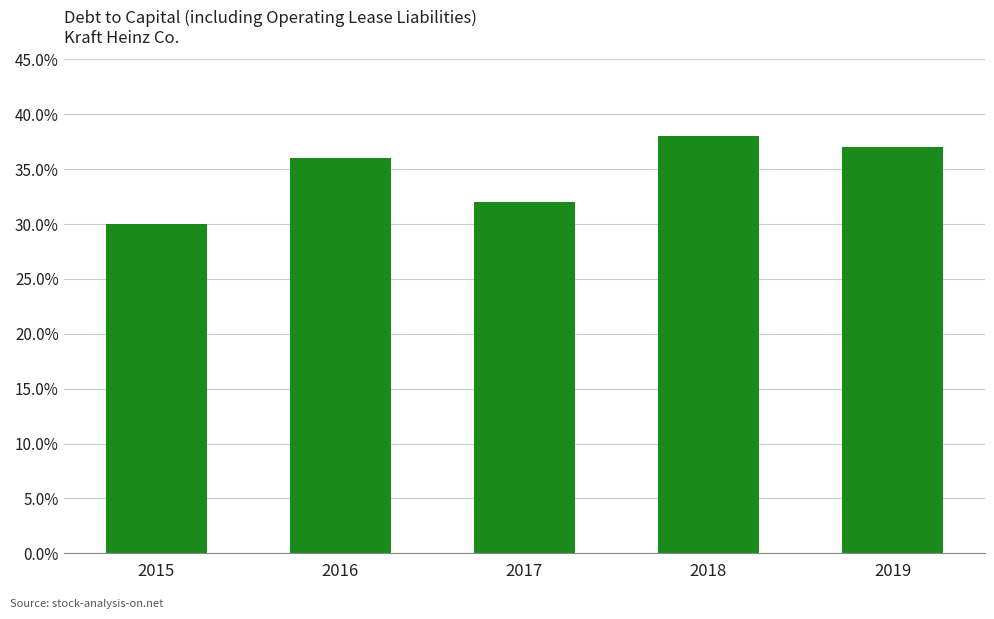

Which label corresponds to the smallest value in the chart?

2015